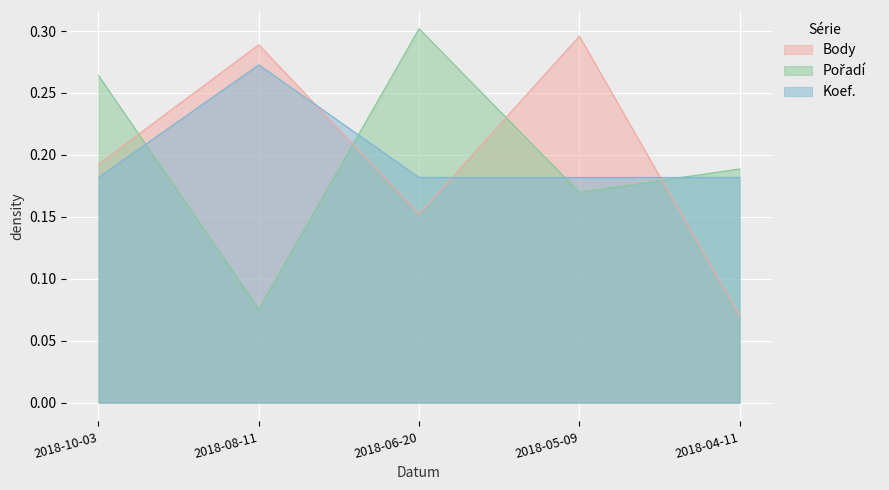

Reading left to right, transcribe all the data shown in this chart.

Body: 2018-10-03=0.2	2018-08-11=0.3	2018-06-20=0.2	2018-05-09=0.3	2018-04-11=0.1
Pořadí: 2018-10-03=0.3	2018-08-11=0.1	2018-06-20=0.3	2018-05-09=0.2	2018-04-11=0.2
Koef.: 2018-10-03=0.2	2018-08-11=0.3	2018-06-20=0.2	2018-05-09=0.2	2018-04-11=0.2